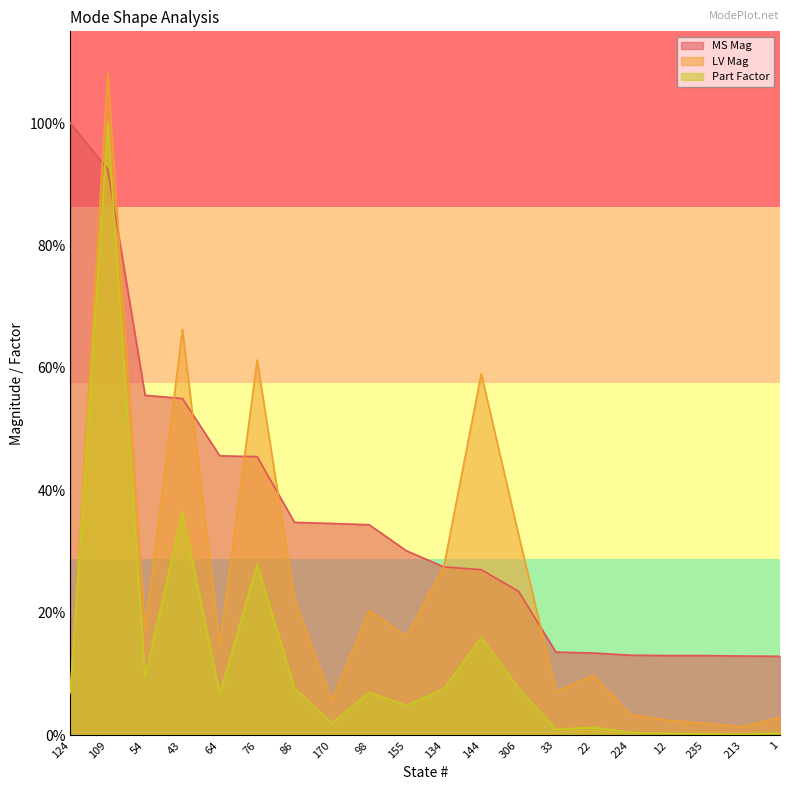

At which category is the sum across all series the highest?

109